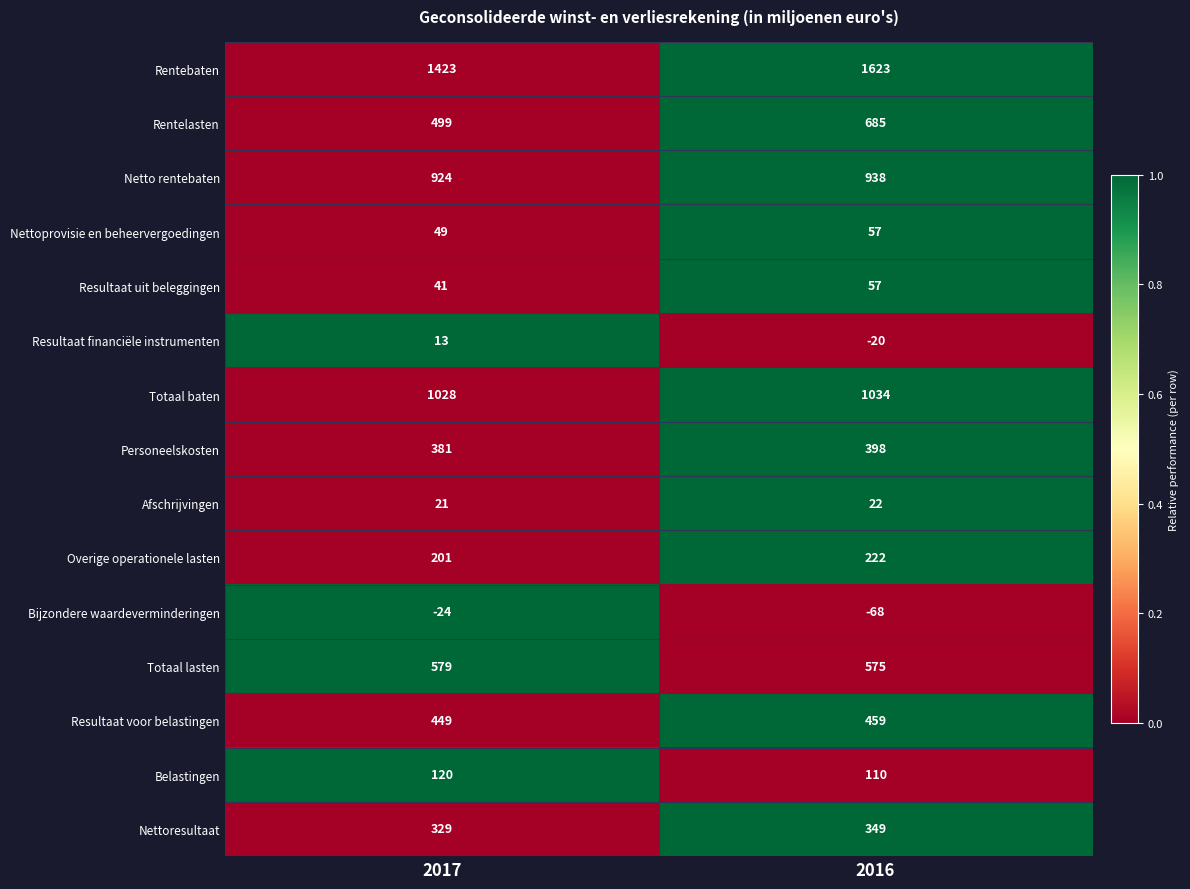

Reading left to right, transcribe all the data shown in this chart.

Rentebaten: 2017=1423	2016=1623
Rentelasten: 2017=499	2016=685
Netto rentebaten: 2017=924	2016=938
Nettoprovisie en beheervergoedingen: 2017=49	2016=57
Resultaat uit beleggingen: 2017=41	2016=57
Resultaat financiële instrumenten: 2017=13	2016=-20
Totaal baten: 2017=1028	2016=1034
Personeelskosten: 2017=381	2016=398
Afschrijvingen: 2017=21	2016=22
Overige operationele lasten: 2017=201	2016=222
Bijzondere waardeverminderingen: 2017=-24	2016=-68
Totaal lasten: 2017=579	2016=575
Resultaat voor belastingen: 2017=449	2016=459
Belastingen: 2017=120	2016=110
Nettoresultaat: 2017=329	2016=349